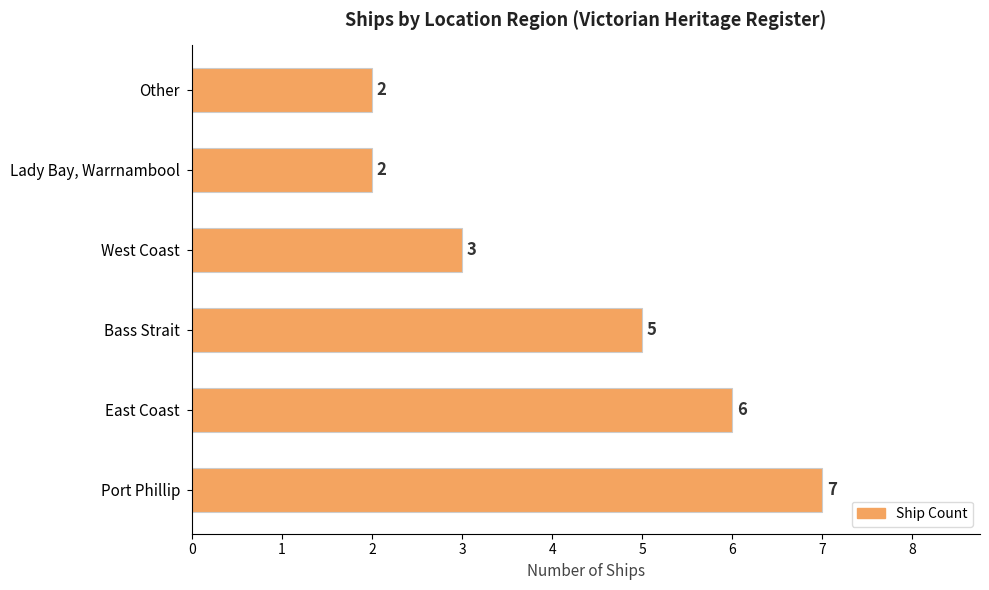

True or false: the data shows 4 at Lady Bay, Warrnambool.

False